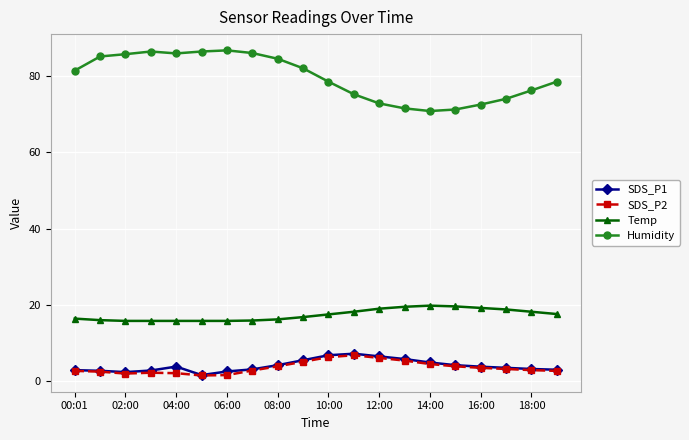

What is the maximum value shown in the chart?

86.7